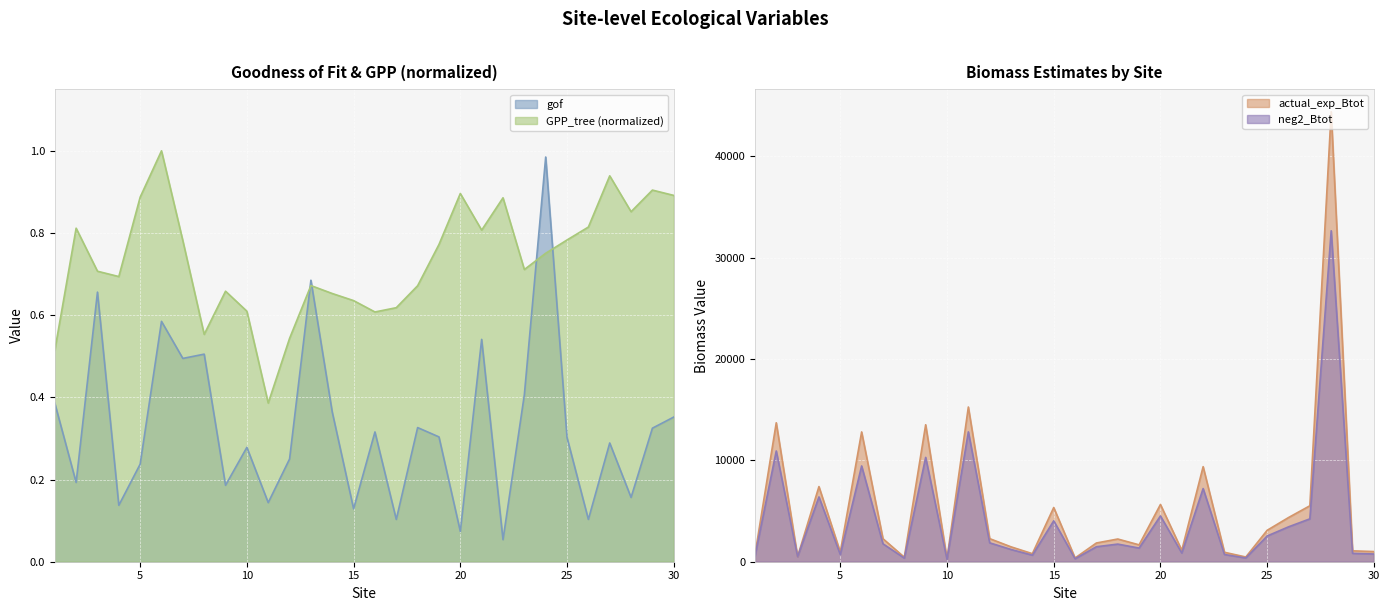

What is the value of the neg2_Btot_scaled point at the 17th from the left?

1477.8